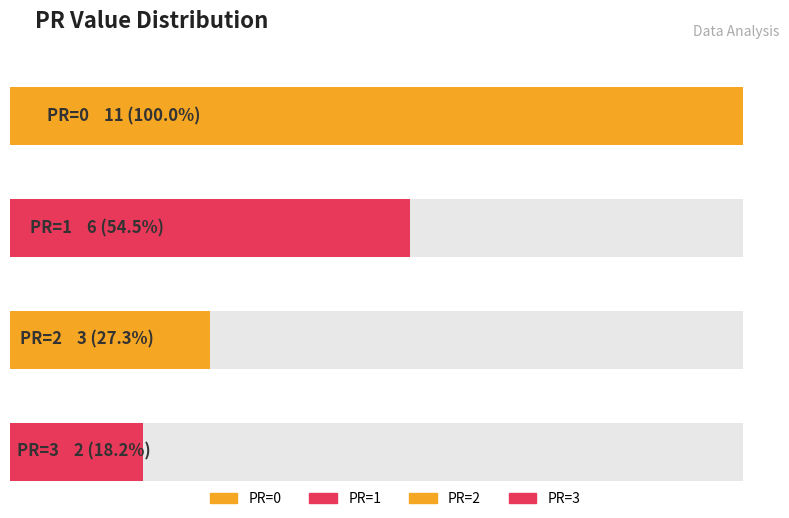

At which label is тИЦ closest to 0?

PR=0